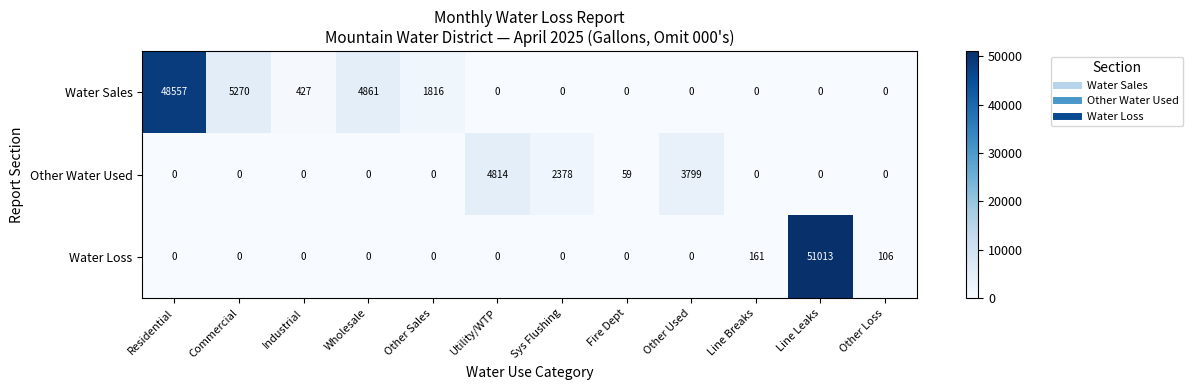

Which series has the widest spread of values?

Water Loss